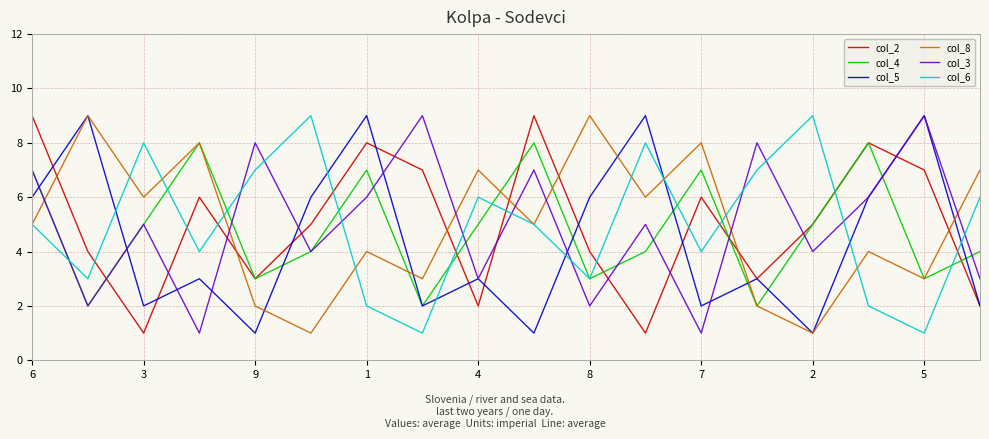

True or false: col_2 and col_8 cross at least once.

True